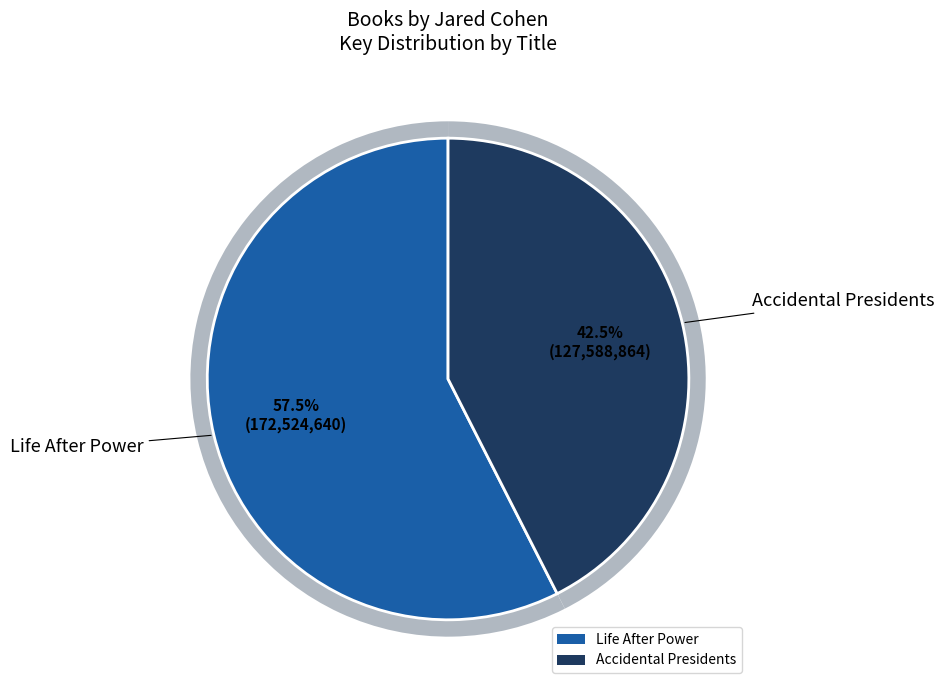

What percentage is the Accidental Presidents slice, to the nearest percent?

43%